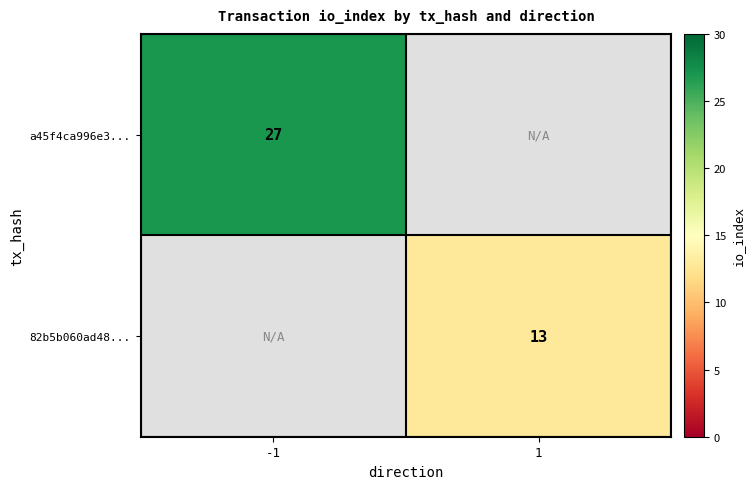

At which category is the sum across all series the highest?

-1